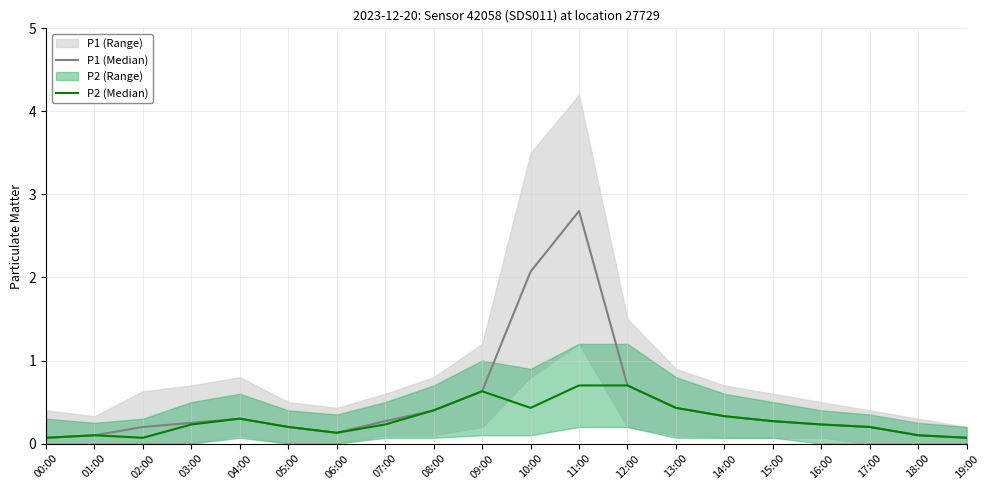

What is the label of the 18th point from the right?

02:00